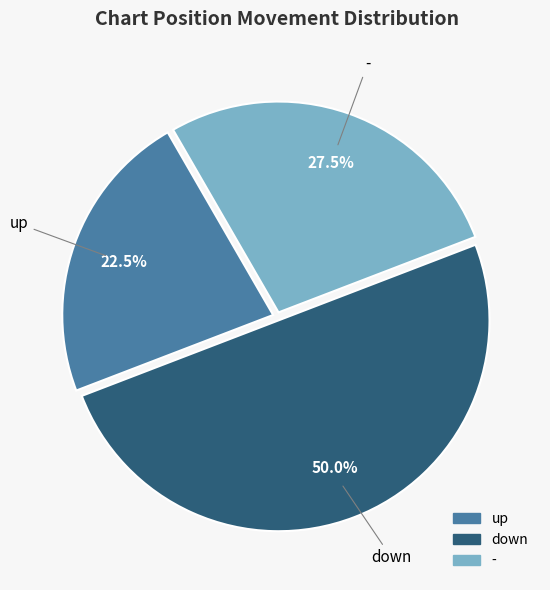

What is the ratio of the value at down to the value at -?

1.8